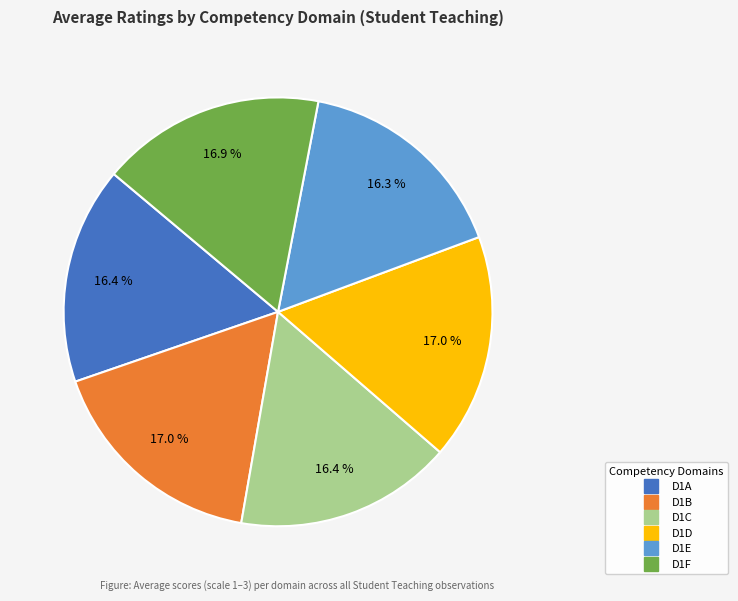

Is there a majority slice in this chart?

No